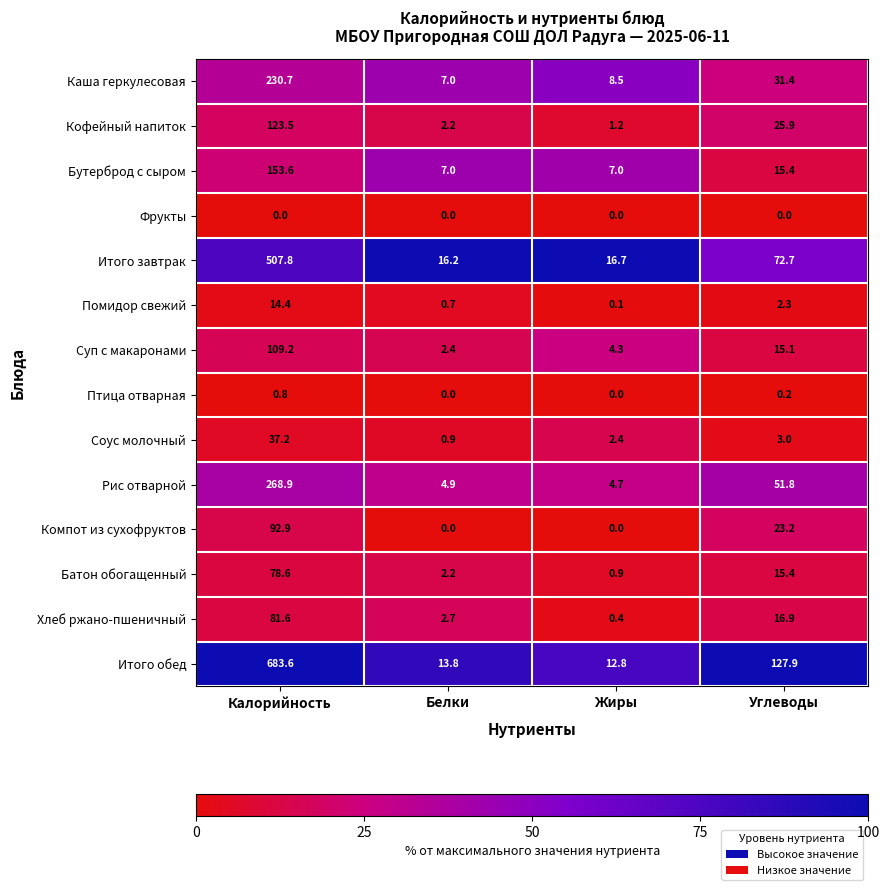

What is the sum of all Компот из сухофруктов values?

116.1